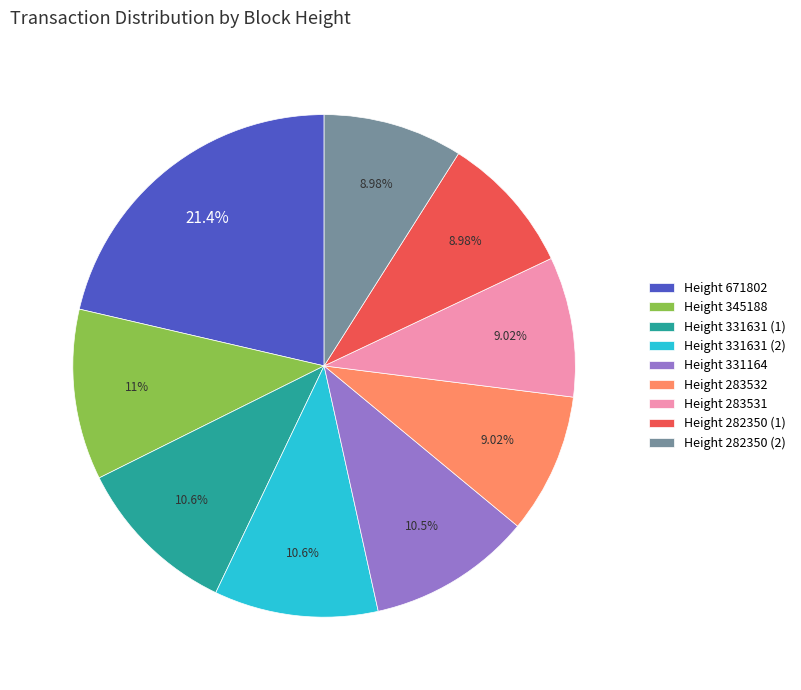

What percentage is the Height 282350 (1) slice, to the nearest percent?

9%